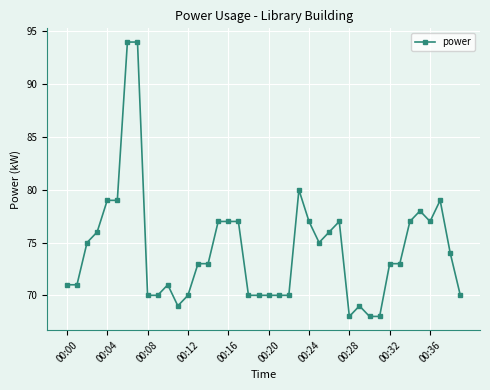

What is the minimum value shown in the chart?

68